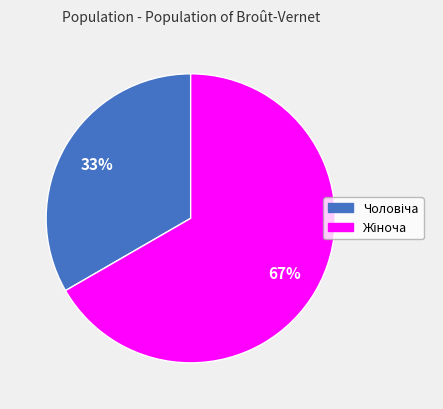

Count the number of slices in the pie.

2